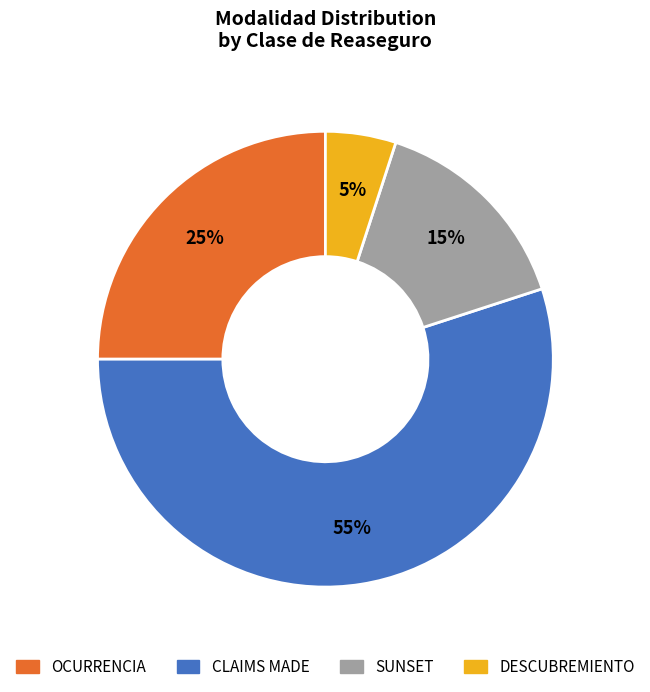

To the nearest percent, what is the difference between the largest and smallest slice percentages?

50%